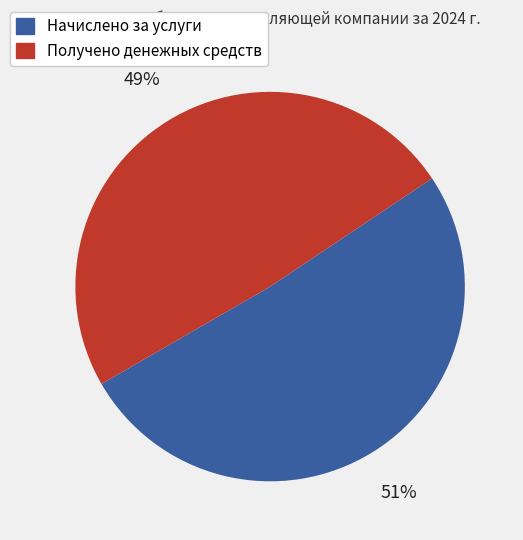

What percentage is the Получено денежных средств slice, to the nearest percent?

49%